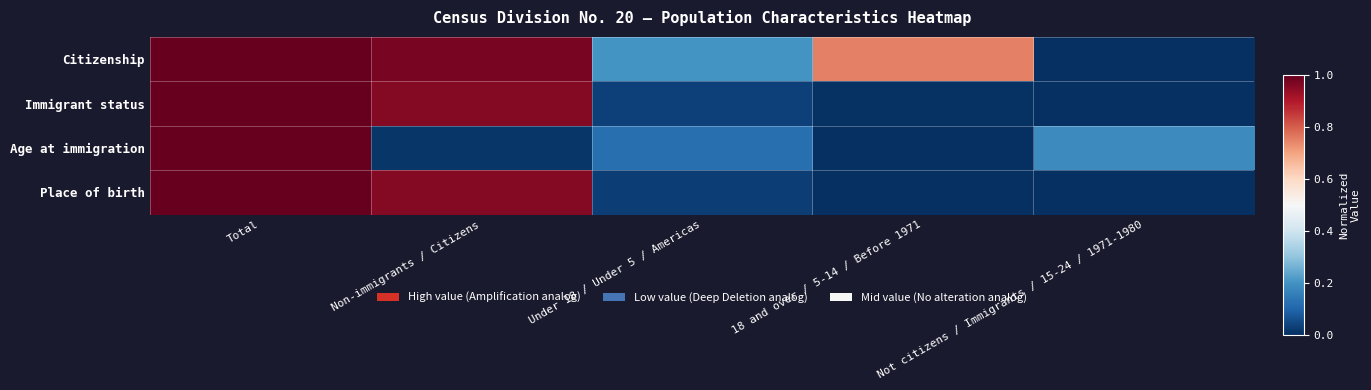

Which series has the largest range (max minus min)?

Citizenship